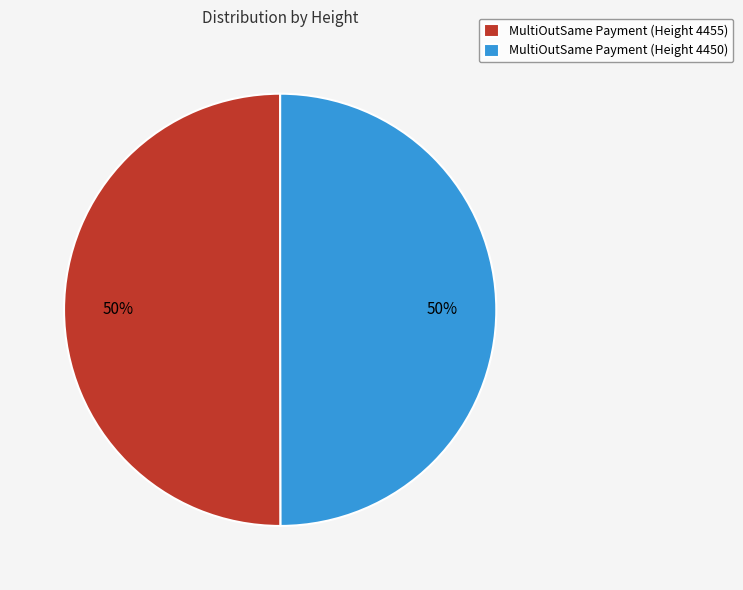

Is it true that MultiOutSame Payment (Height 4455) is 50% of the pie?

True